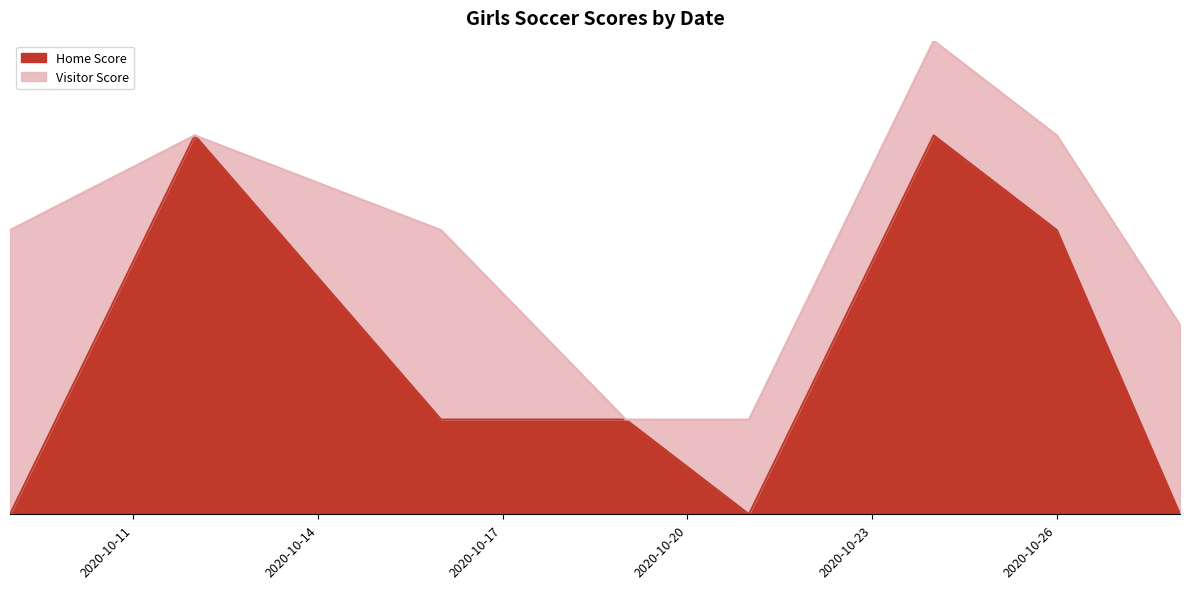

Rank the categories by value from highest to lowest.

2020-10-12, 2020-10-24, 2020-10-26, 2020-10-16, 2020-10-19, 2020-10-09, 2020-10-21, 2020-10-28